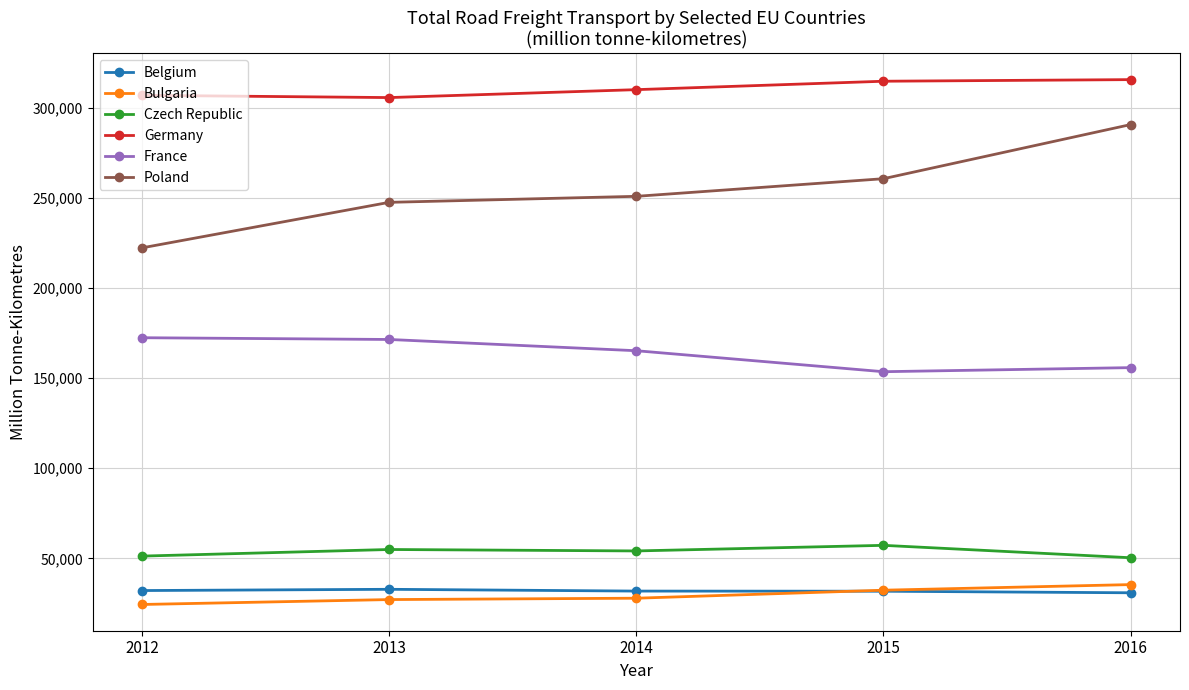

What is the lowest value of the Belgium series?

30865